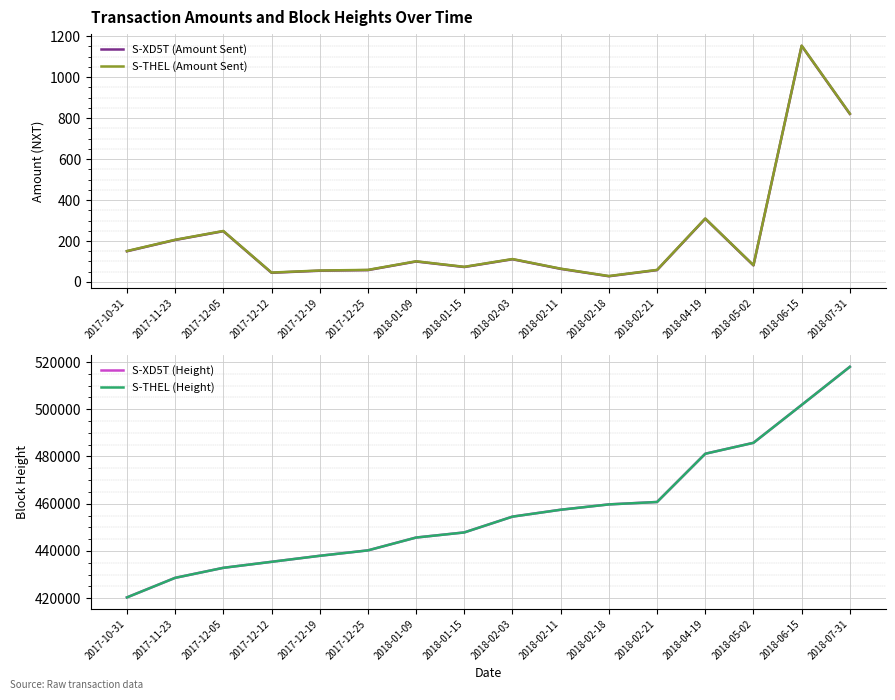

Where is S-XD5T (Height) nearest to the value 469160?

2018-02-21